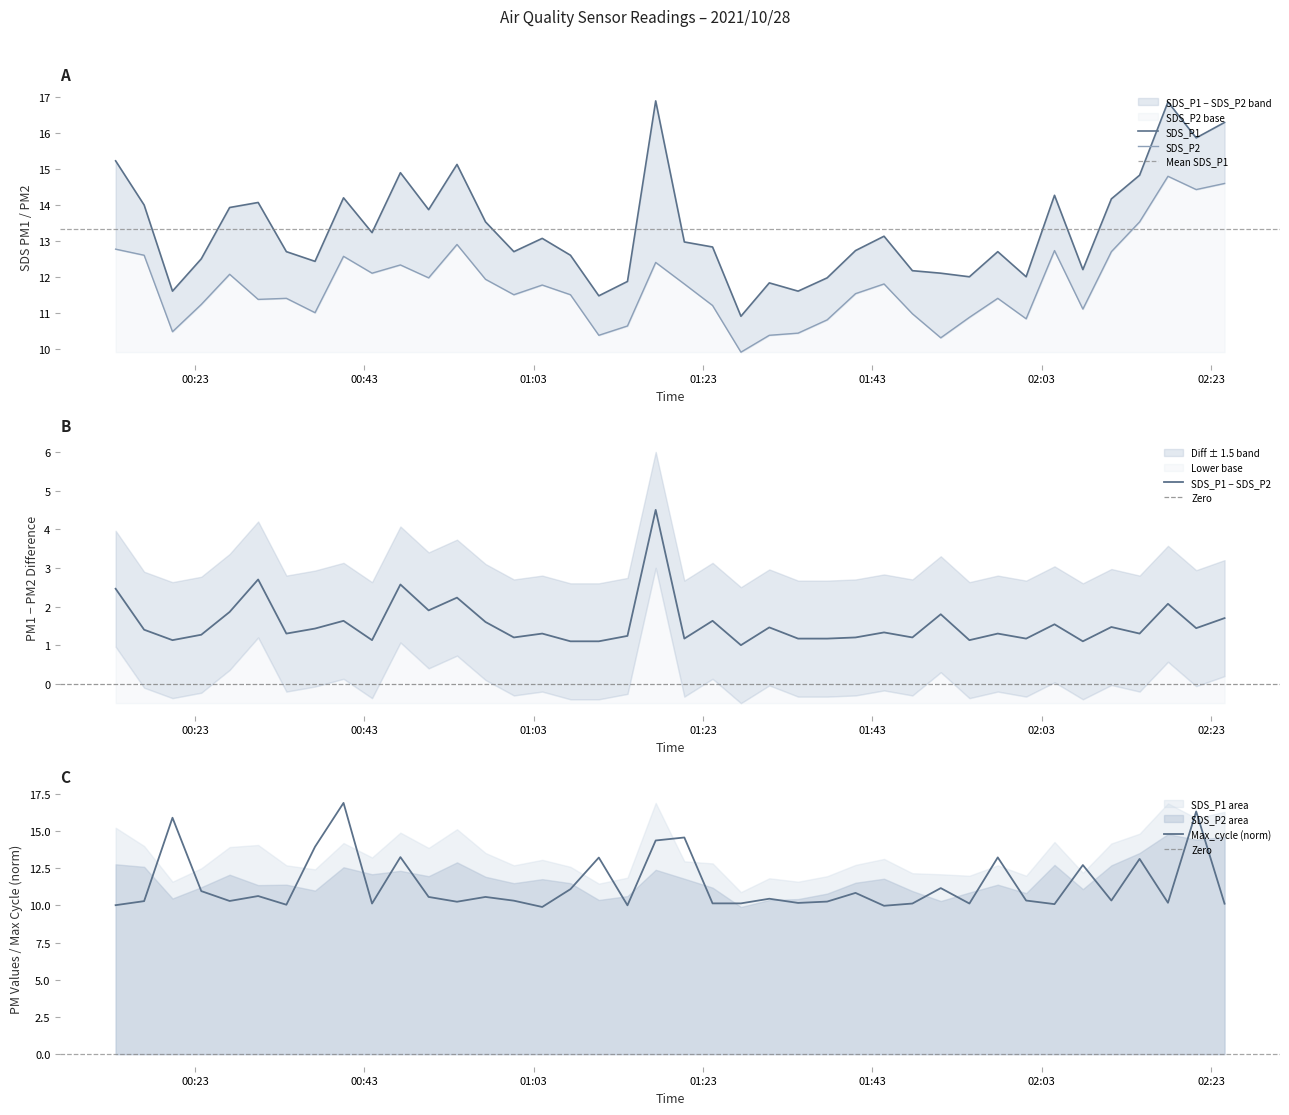

How many interior local peaks does the SDS_P1 series have?

11